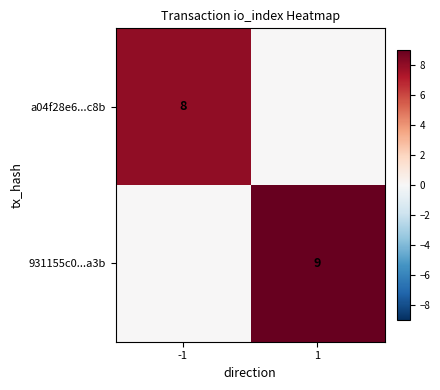

The value of a04f28e6...c8b at -1 is 8. True or false?

True